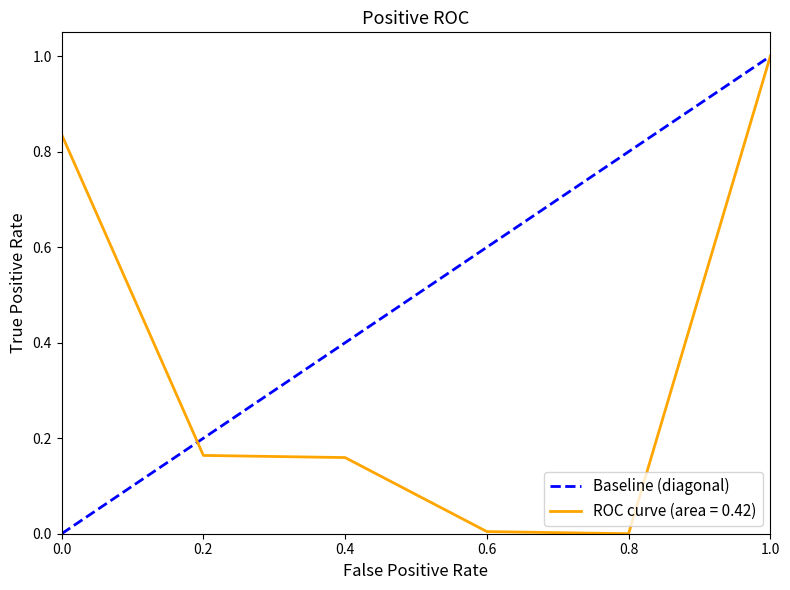

The ROC curve (area = 0.42) series shows 0.1 at 0.2. True or false?

False